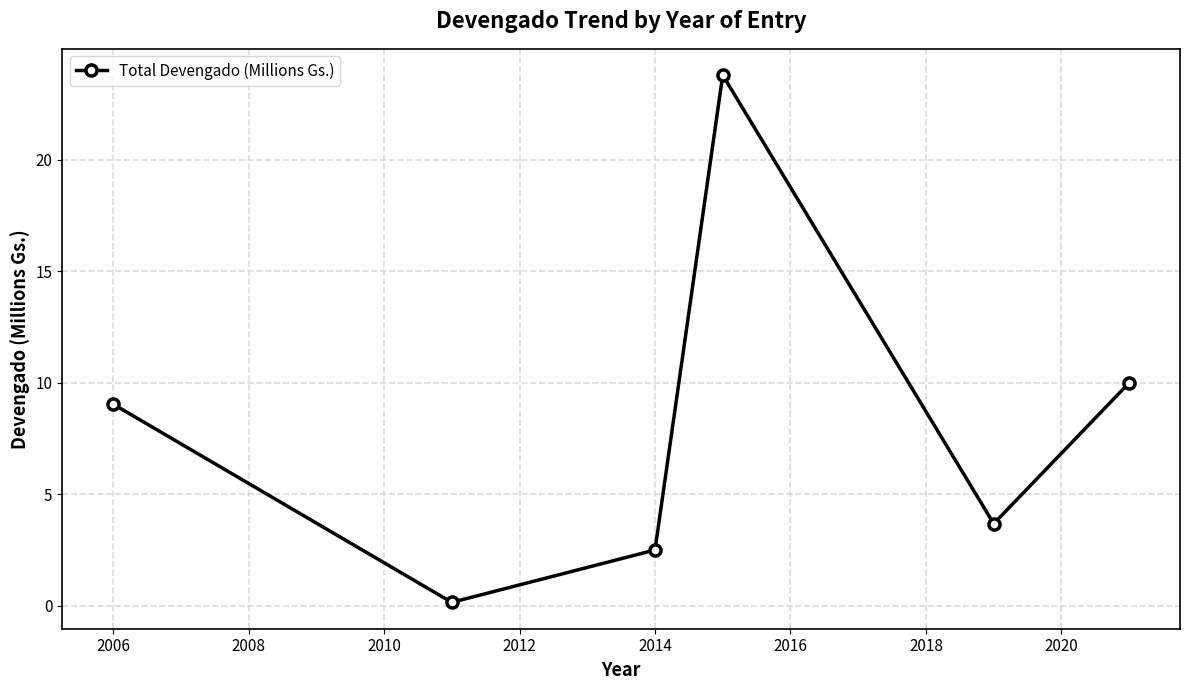

What is the sum of all values?

49.2